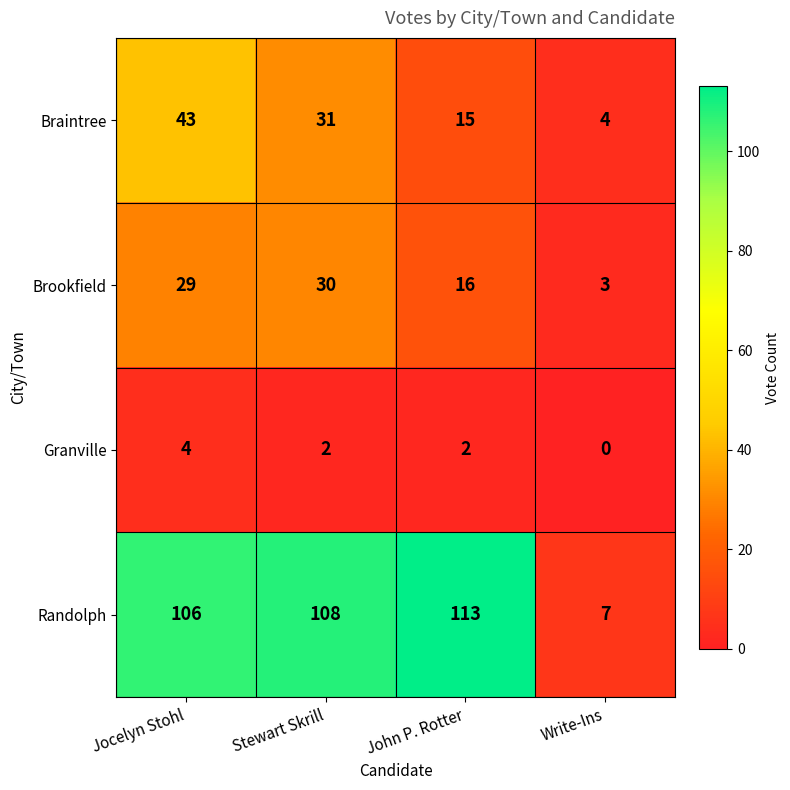

Reading left to right, extract all data points from this chart.

Braintree: 43	31	15	4
Brookfield: 29	30	16	3
Granville: 4	2	2	0
Randolph: 106	108	113	7